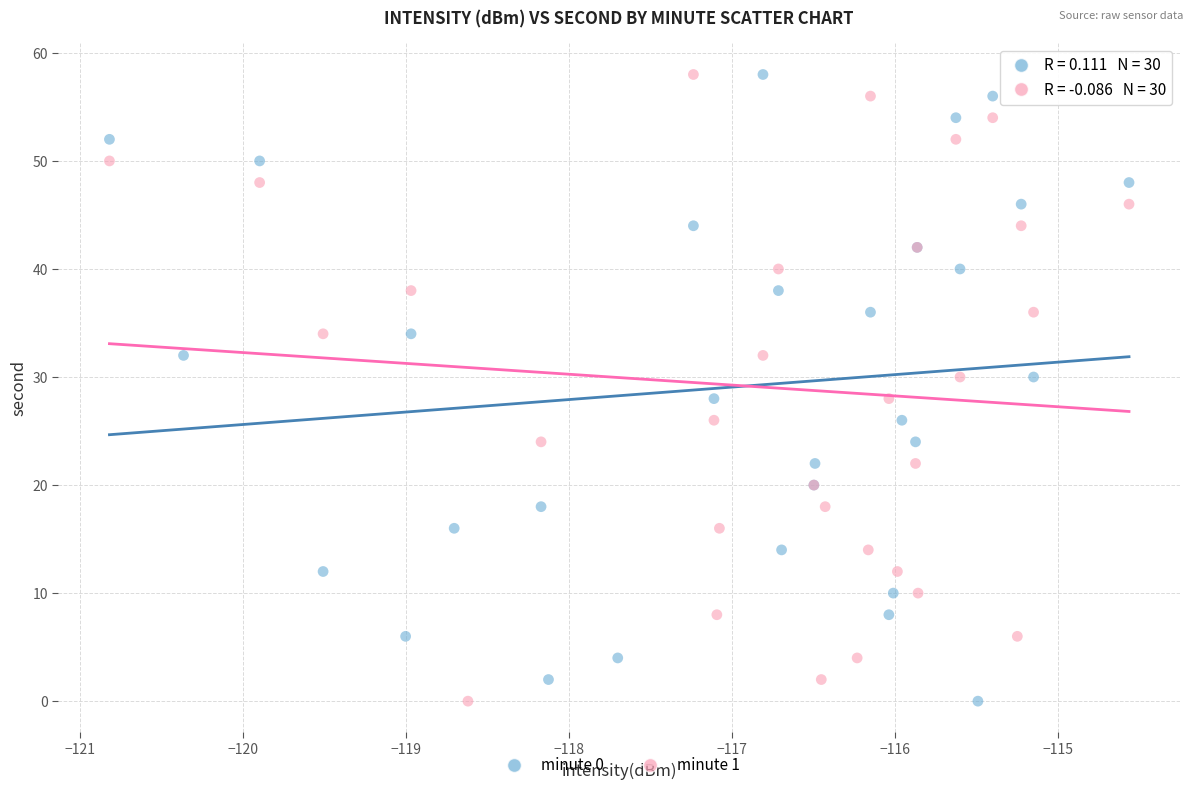

What are all the series names shown in the legend?

minute 0, minute 1